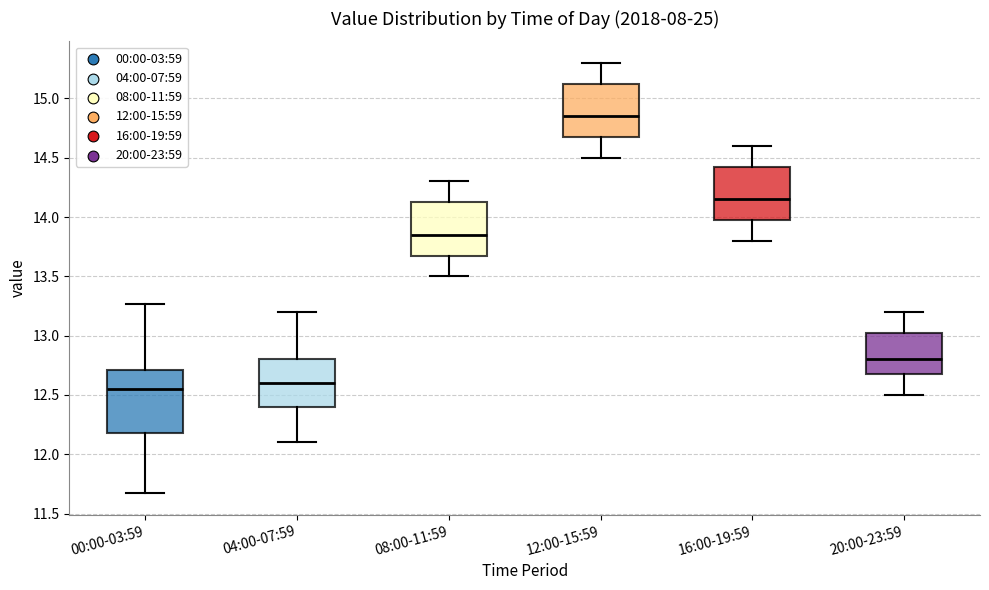

Reading left to right, read every box against the y-axis: the position of its median line, the range the box covers, and the ends of its whiskers. The values are not printed on the chart, so give them approximately, as read against the axis.

00:00-03:59: median 12.55, box 12.20 to 12.70, whiskers 11.65 to 13.25
04:00-07:59: median 12.60, box 12.40 to 12.80, whiskers 12.10 to 13.20
08:00-11:59: median 13.85, box 13.70 to 14.15, whiskers 13.50 to 14.30
12:00-15:59: median 14.85, box 14.70 to 15.15, whiskers 14.50 to 15.30
16:00-19:59: median 14.15, box 14.00 to 14.45, whiskers 13.80 to 14.60
20:00-23:59: median 12.80, box 12.70 to 13.05, whiskers 12.50 to 13.20